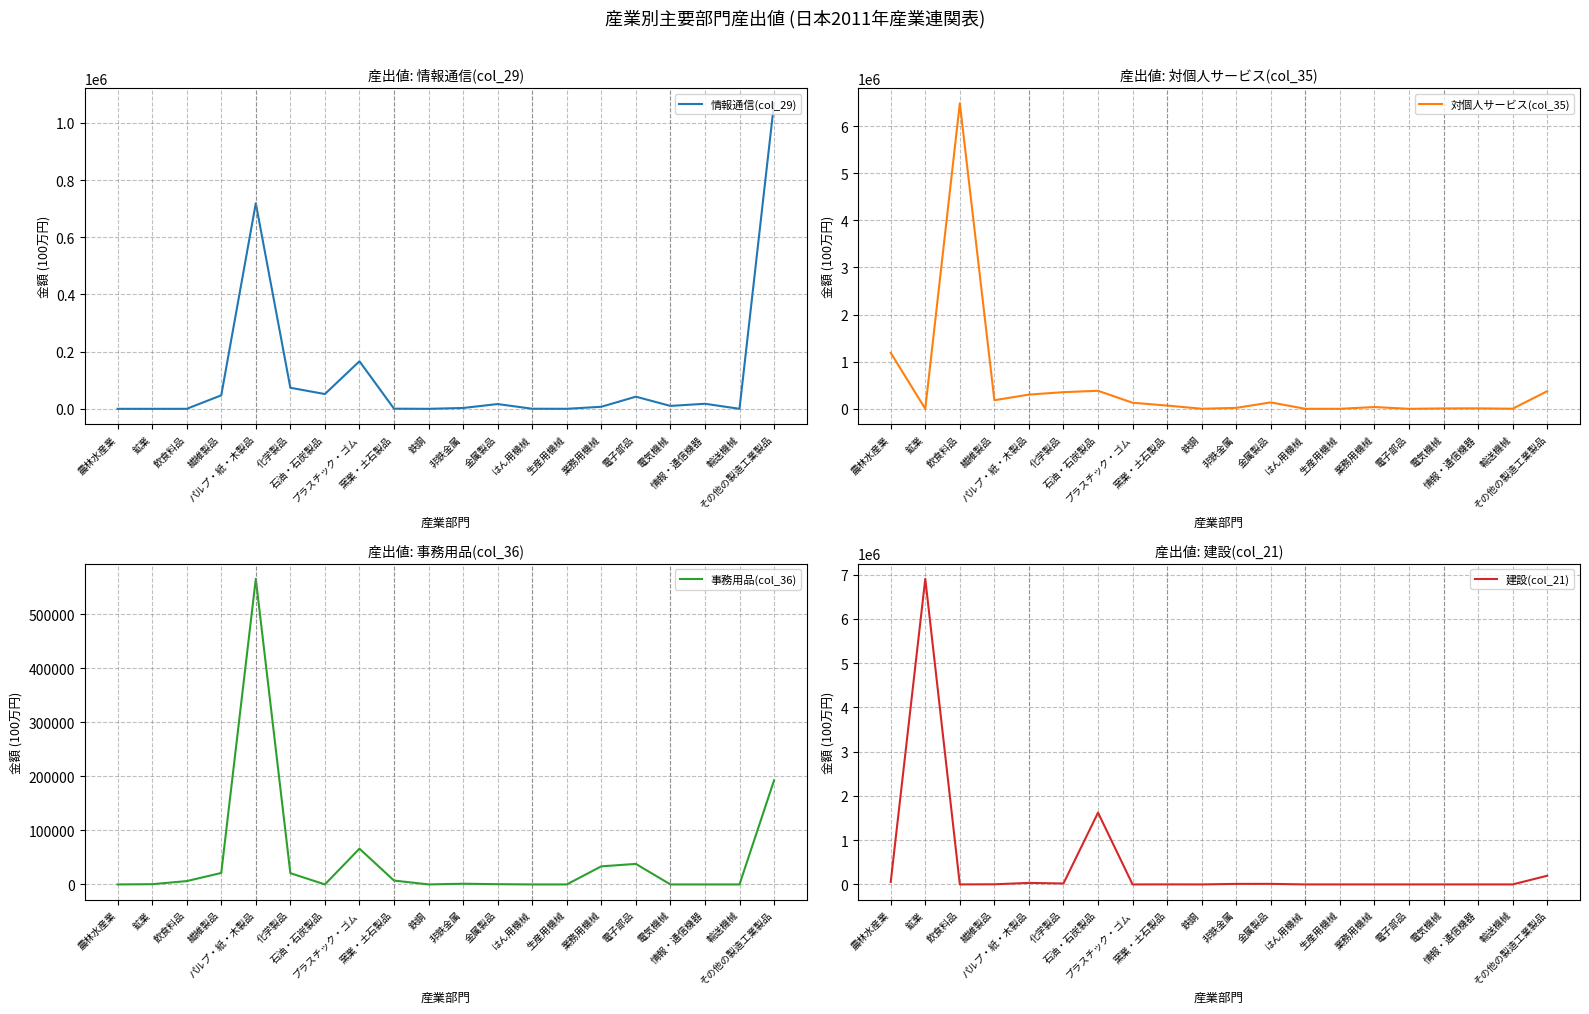

How many interior local valleys does the 情報通信(col_29) series have?

5